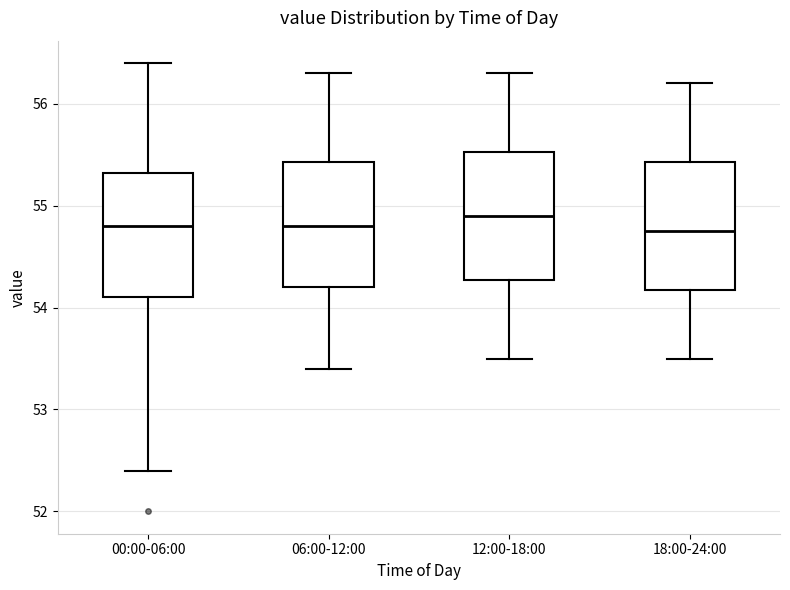

Reading left to right, read every box against the y-axis: the position of its median line, the range the box covers, and the ends of its whiskers. The values are not printed on the chart, so give them approximately, as read against the axis.

00:00-06:00: median 54.8, box 54.1 to 55.3, whiskers 52.4 to 56.4
06:00-12:00: median 54.8, box 54.2 to 55.4, whiskers 53.4 to 56.3
12:00-18:00: median 54.9, box 54.3 to 55.5, whiskers 53.5 to 56.3
18:00-24:00: median 54.8, box 54.2 to 55.4, whiskers 53.5 to 56.2